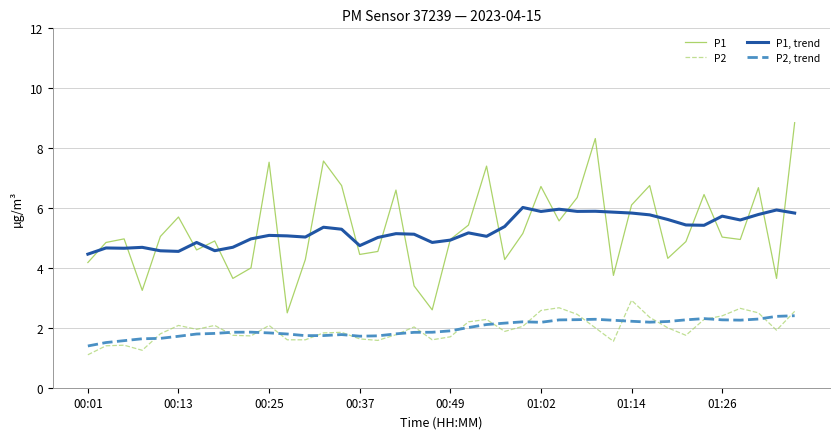

True or false: P1, trend and P2, trend intersect in this chart.

False